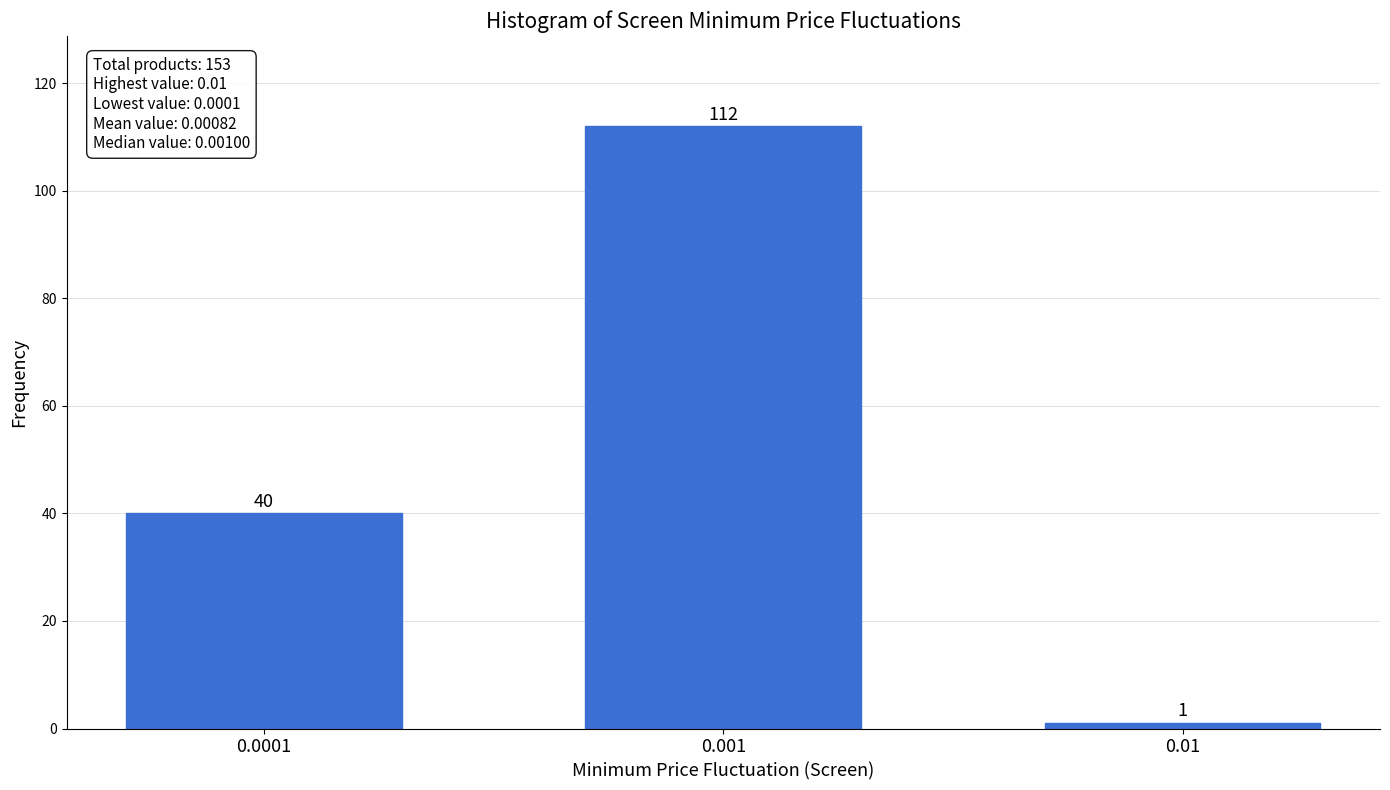

Reading left to right, list all the values displayed in this chart.

0.0001=40	0.001=112	0.01=1